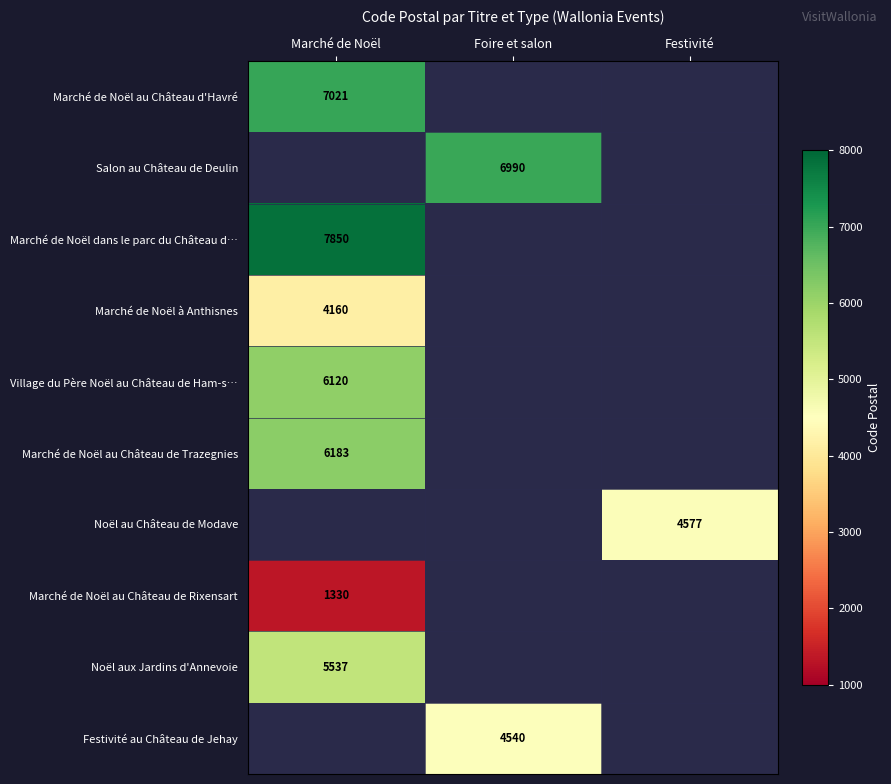

True or false: Marché de Noël au Château de Rixensart has a value of 1330 at Marché de Noël.

True